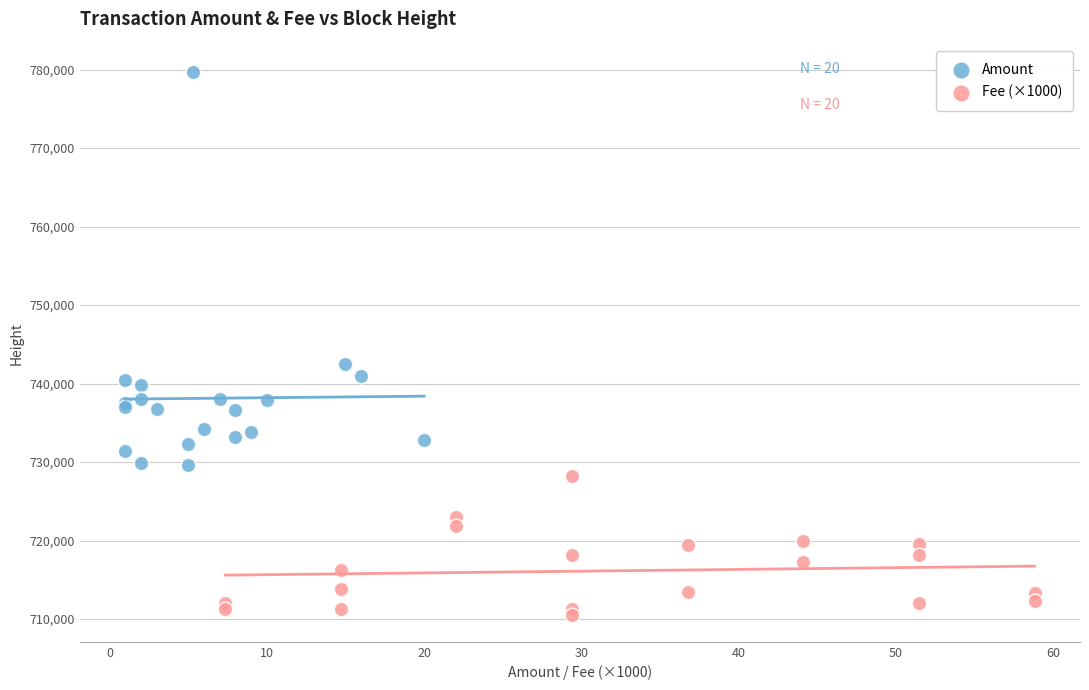

Which series contains the lowest Y value?

Fee (×1000)